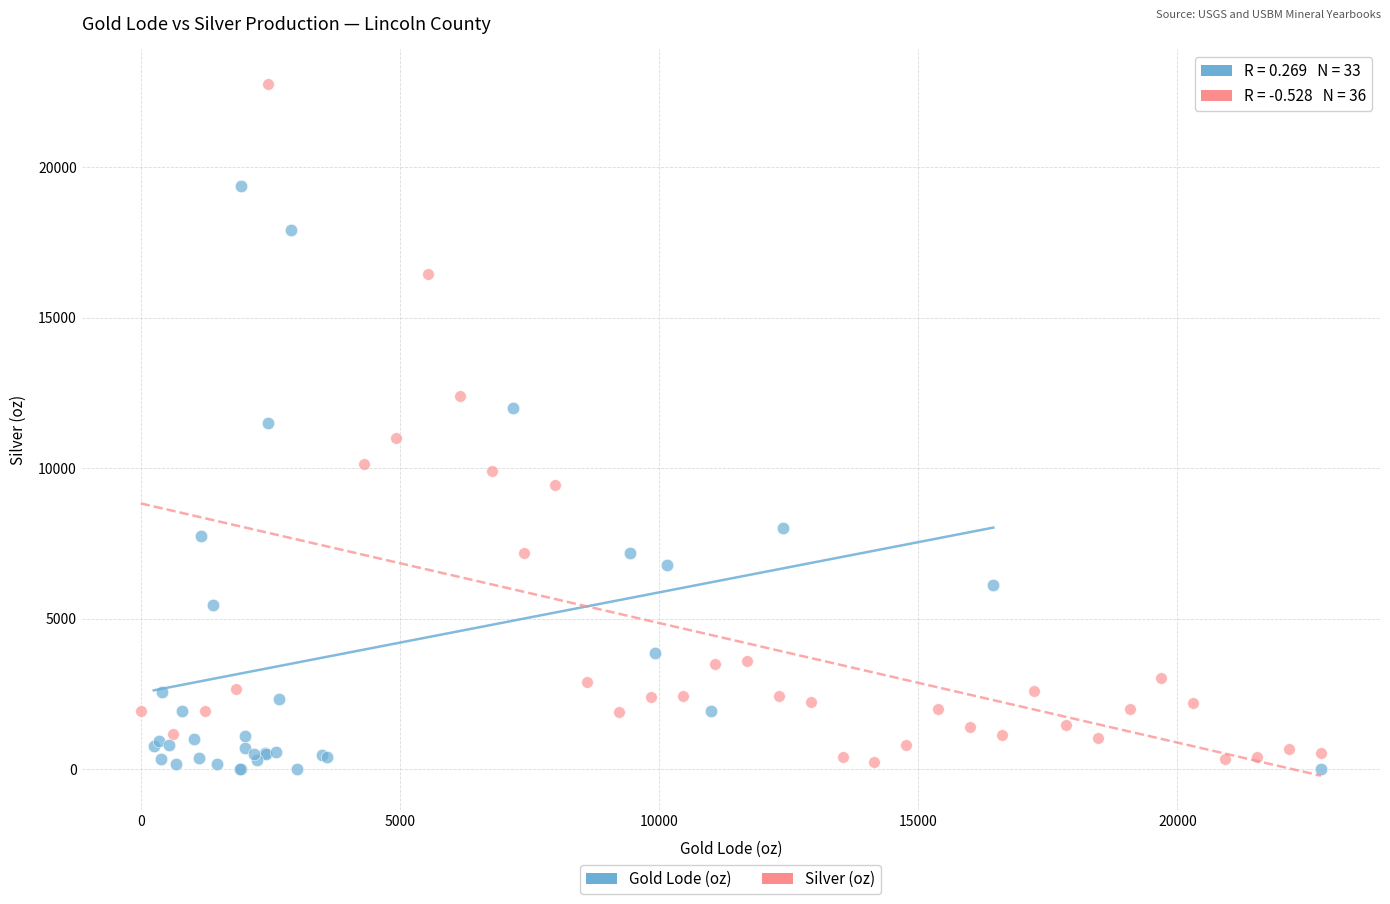

Which series contains the lowest Y value?

Gold Lode (oz)